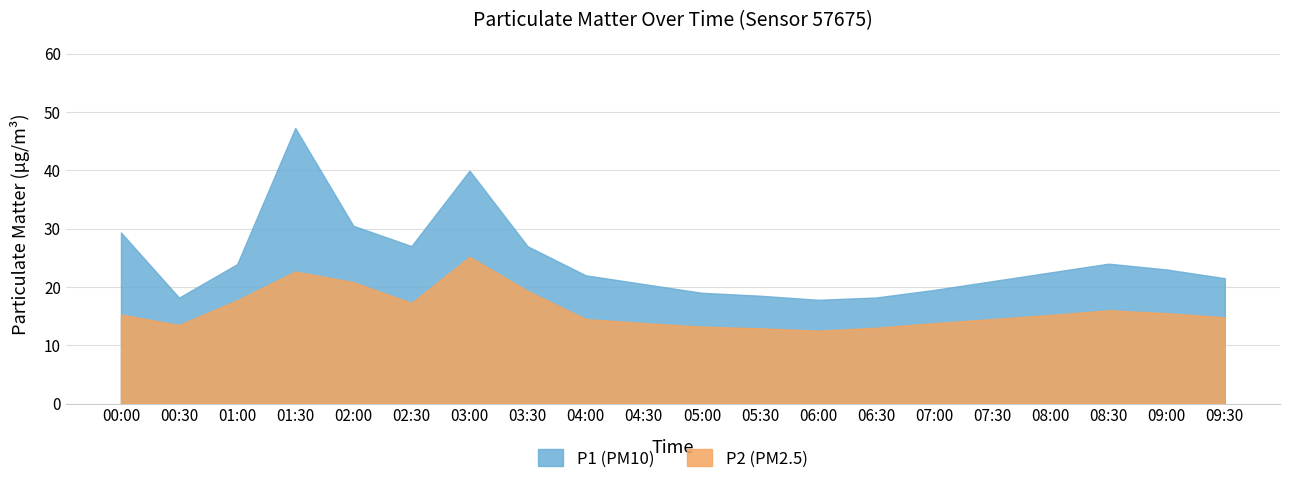

Where is P1 nearest to the value 32?

02:00